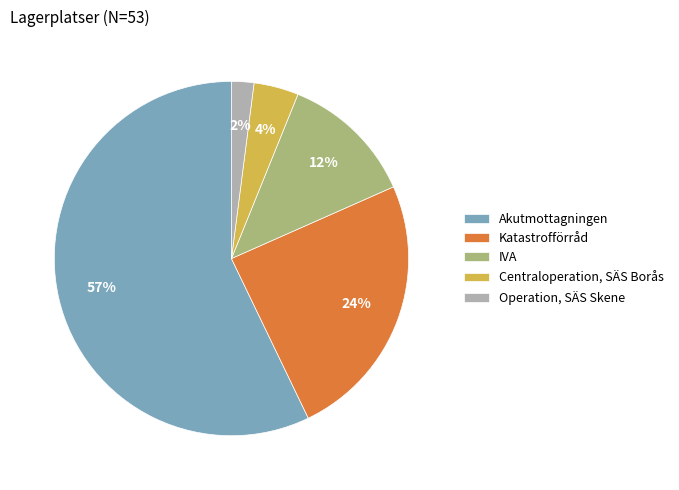

Which has a higher value, Katastrofförråd or IVA?

Katastrofförråd